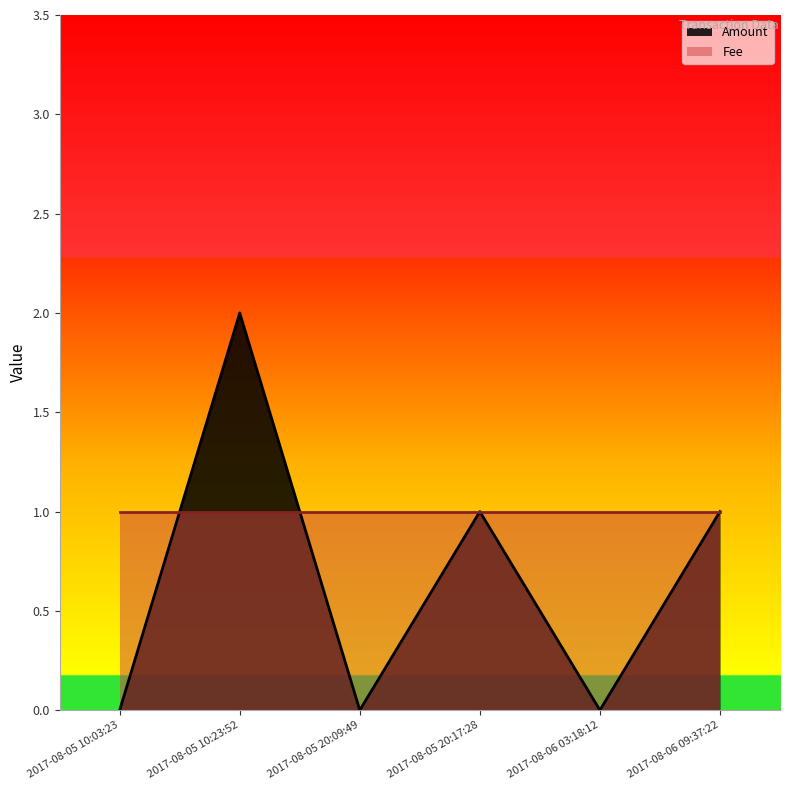

What is the greatest value displayed?

2